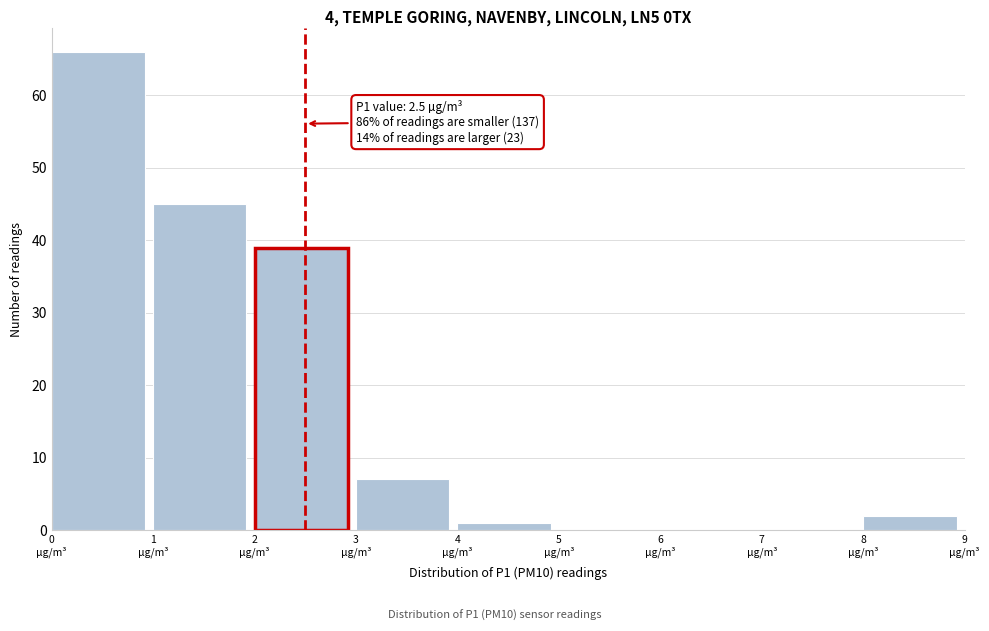

Over which range of the x-axis is the bar tallest?

0 to 1